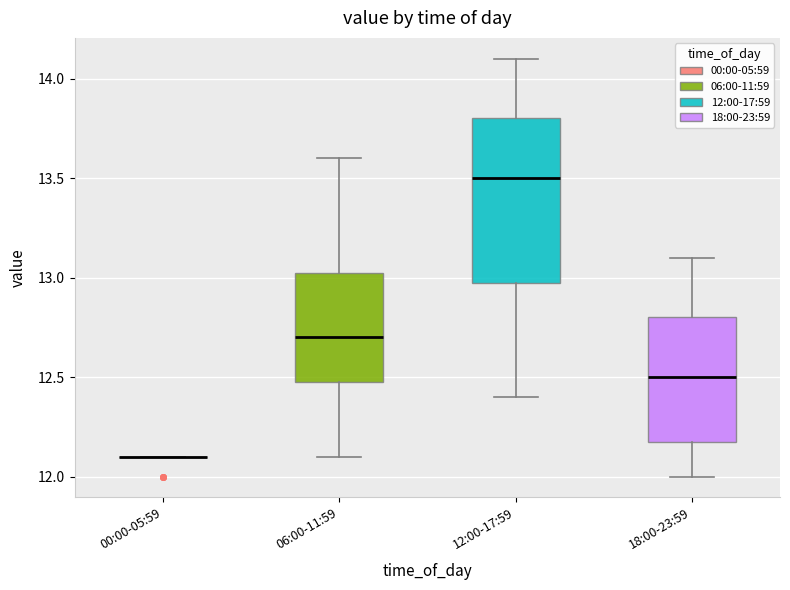

Which box is the tallest, from its lower edge to its upper edge?

12:00-17:59